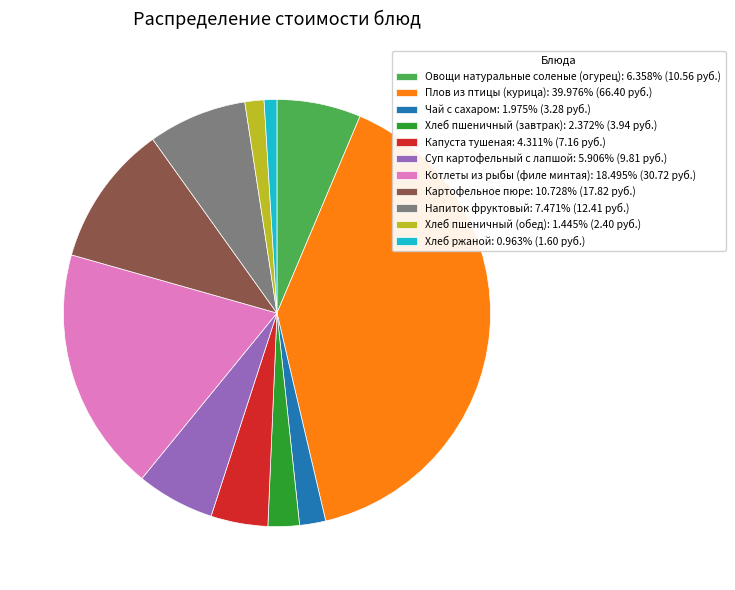

Do Хлеб пшеничный (обед): 1.445% (2.40 руб.) and Овощи натуральные соленые (огурец): 6.358% (10.56 руб.) together represent more than half of the pie?

No